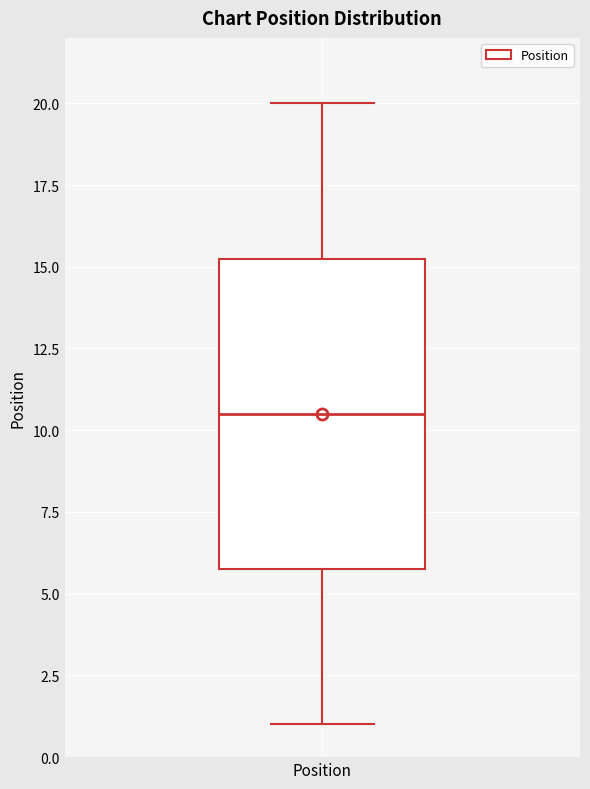

Read this box plot against the y-axis: the position of the median line, the range covered by the box, and the ends of both whiskers. The values are not printed on the chart, so give them approximately, as read against the axis.

median 10.5, box 6.0 to 15.5, whiskers 1.0 to 20.0